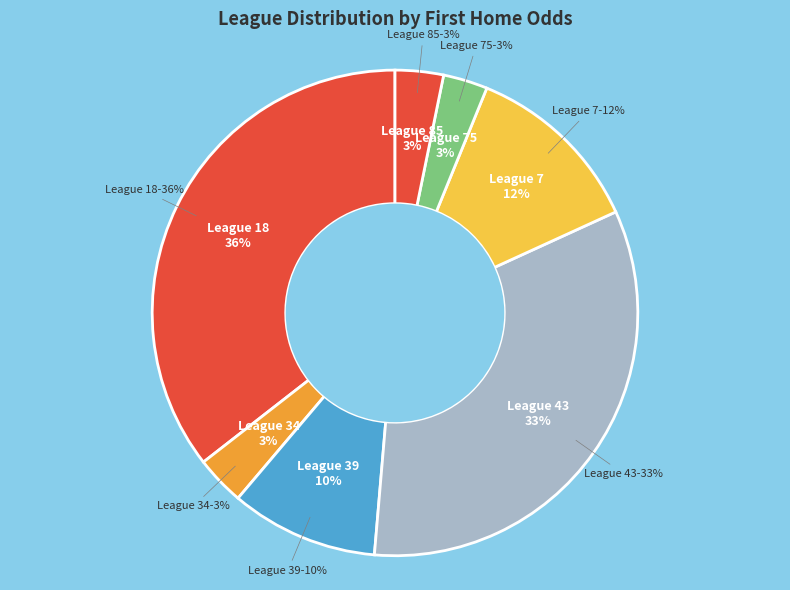

Do 18 and 18 together represent more than half of the pie?

No